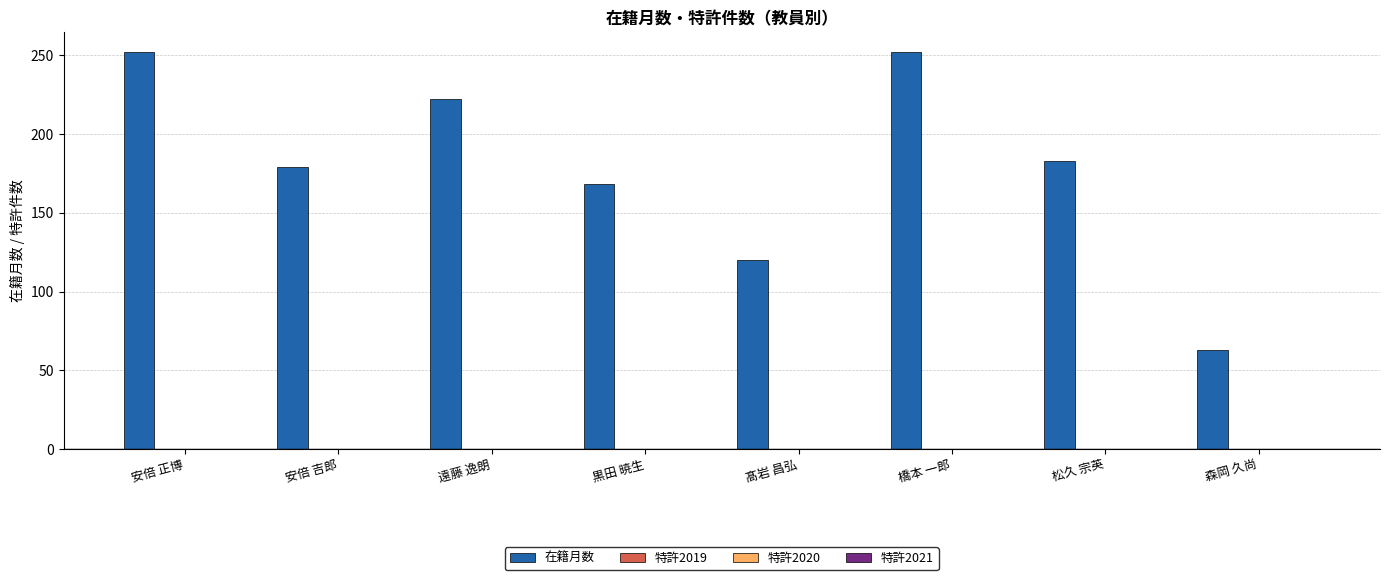

What is the value of the 4th bar from the left?

168